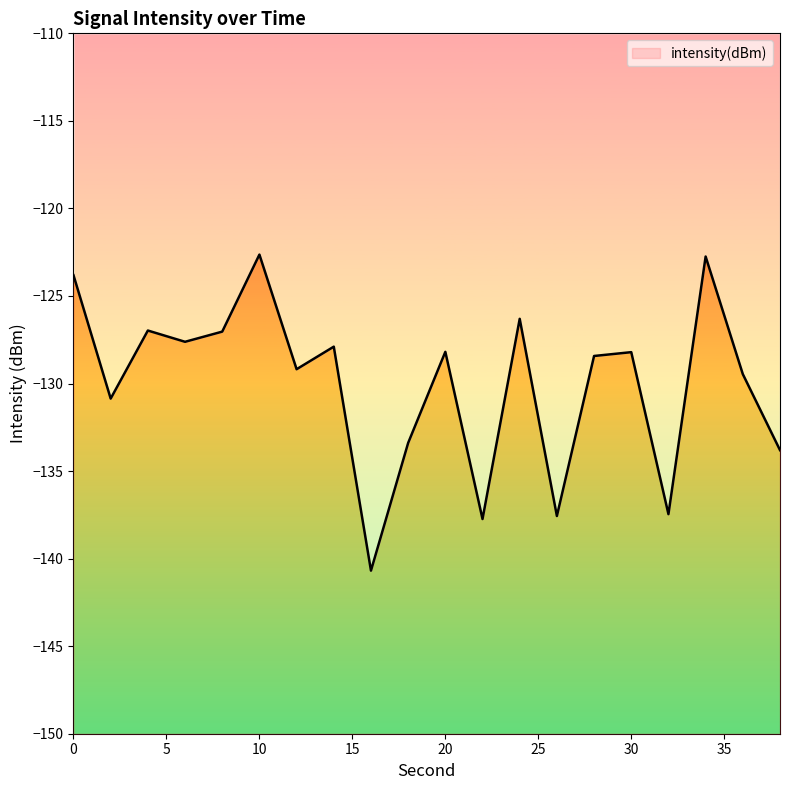

Is it true that the value at 14 is -208.8?

False